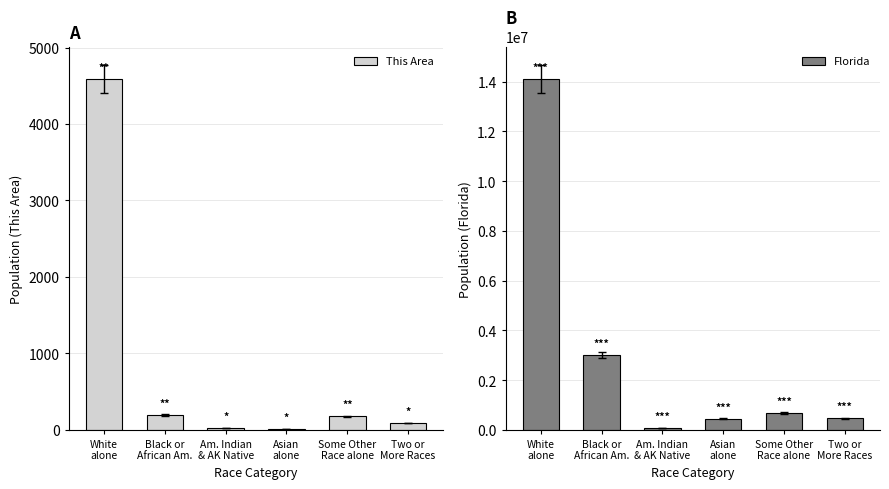

Reading left to right, list all the values displayed in this chart.

This Area: White
alone=4591	Black or
African Am.=194	Am. Indian
& AK Native=22	Asian
alone=9	Some Other
Race alone=178	Two or
More Races=88
Florida: White
alone=14109162	Black or
African Am.=2999862	Am. Indian
& AK Native=71458	Asian
alone=454821	Some Other
Race alone=681144	Two or
More Races=472577